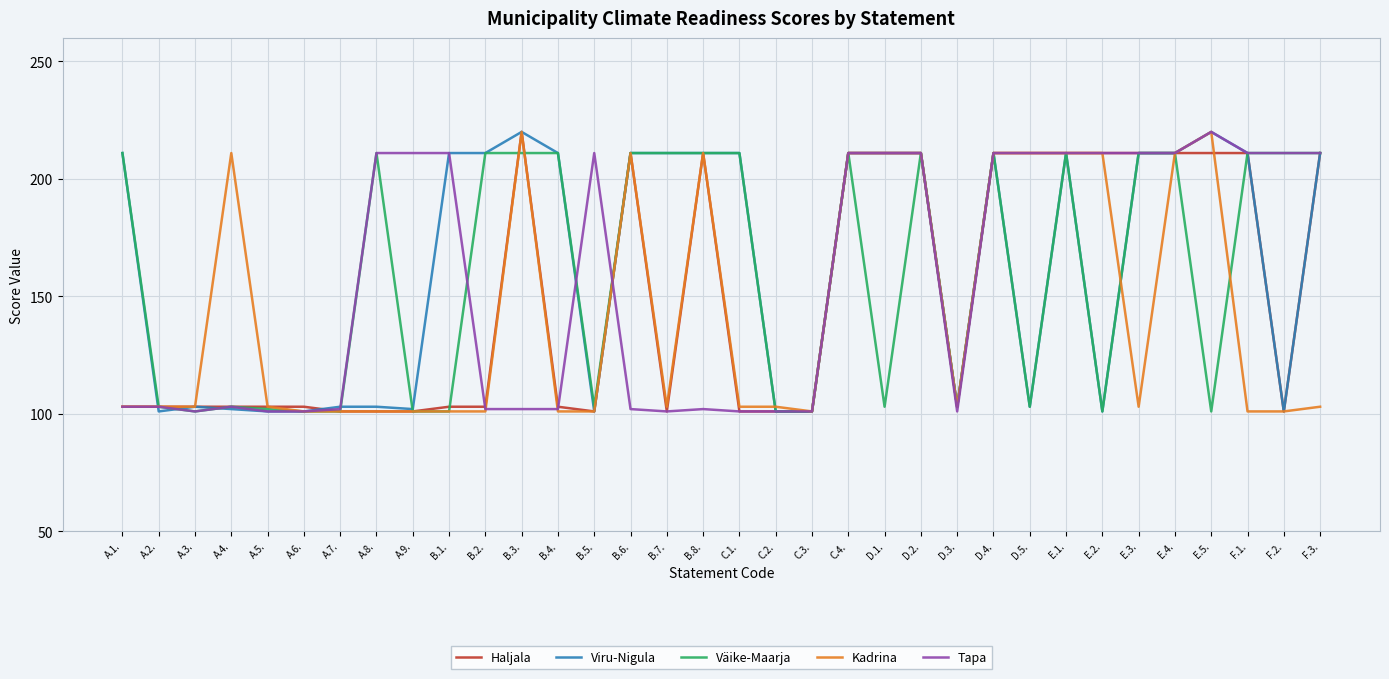

Does the chart have visible grid lines?

Yes